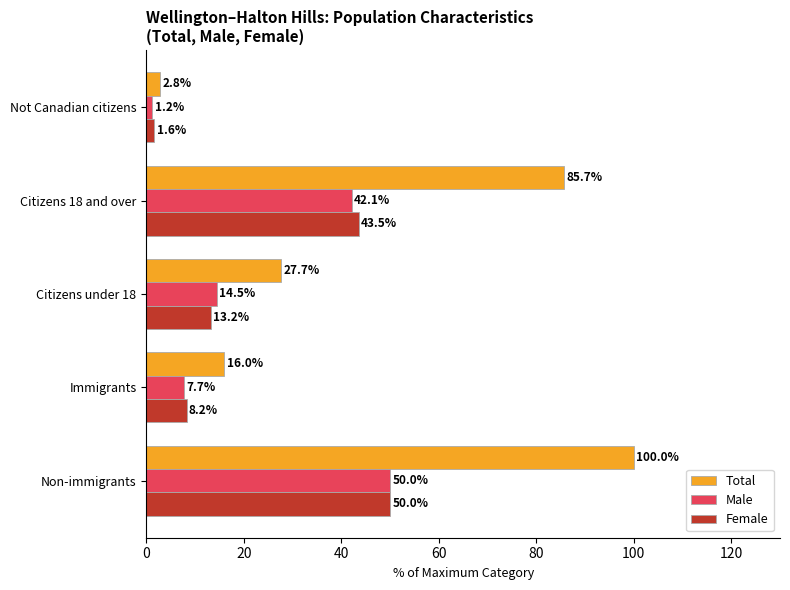

The value of Male at Citizens 18 and over is 28.2. True or false?

False